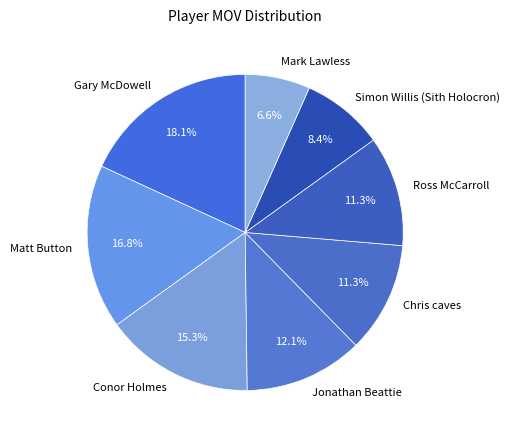

Which category has the smallest portion of the pie?

Mark Lawless